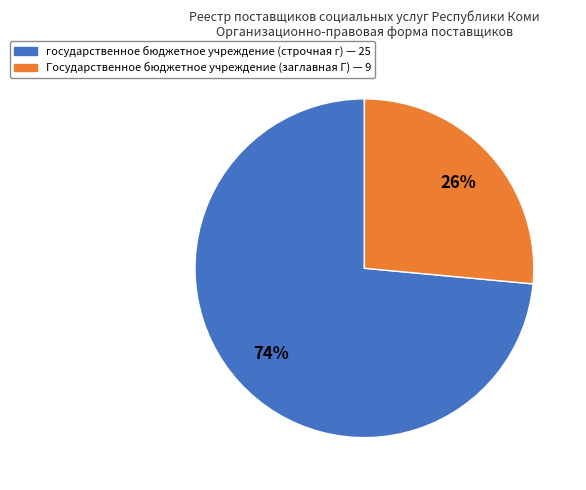

Is there any slice that represents more than half of the pie?

Yes